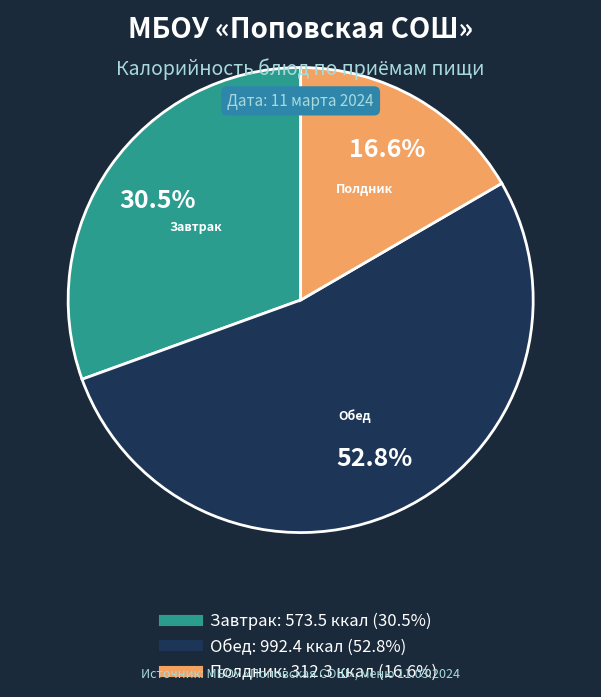

Is there any slice that represents more than half of the pie?

Yes